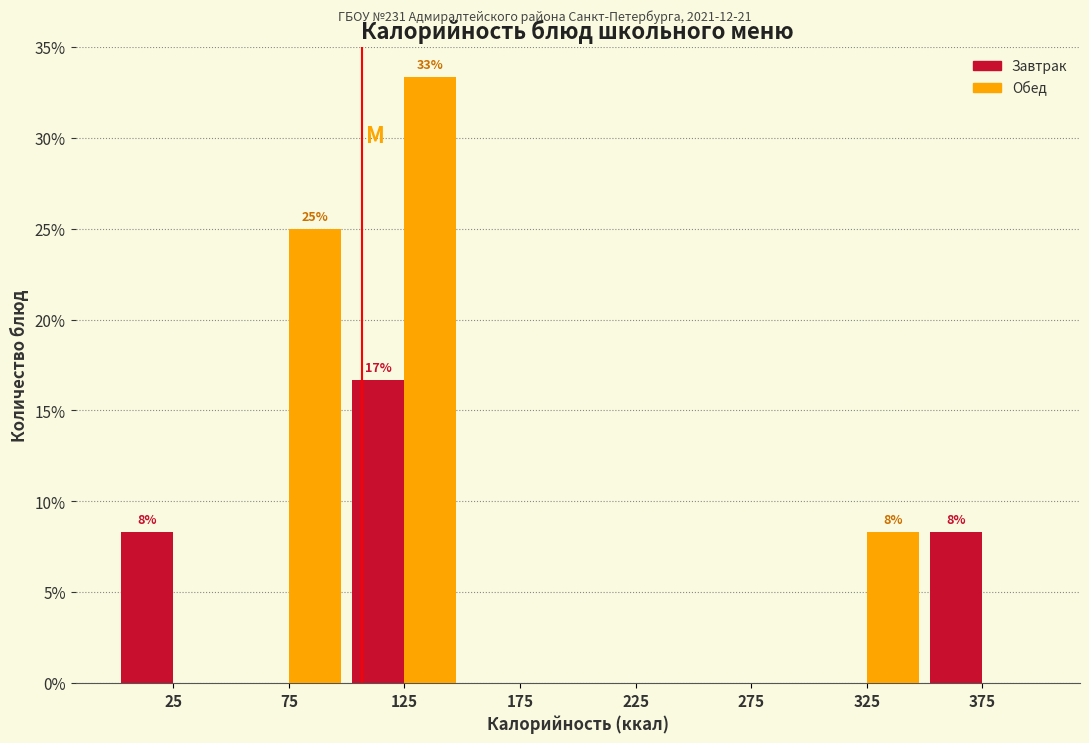

In the Завтрак series, which range on the x-axis has the tallest bar?

100 to 150